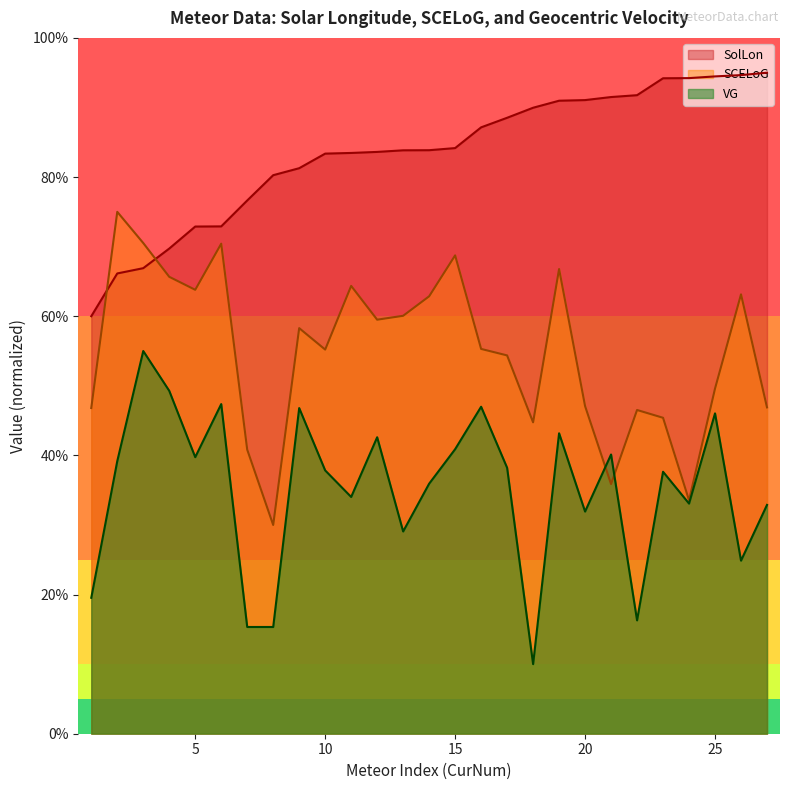

At which label is SolLon closest to 77?

7